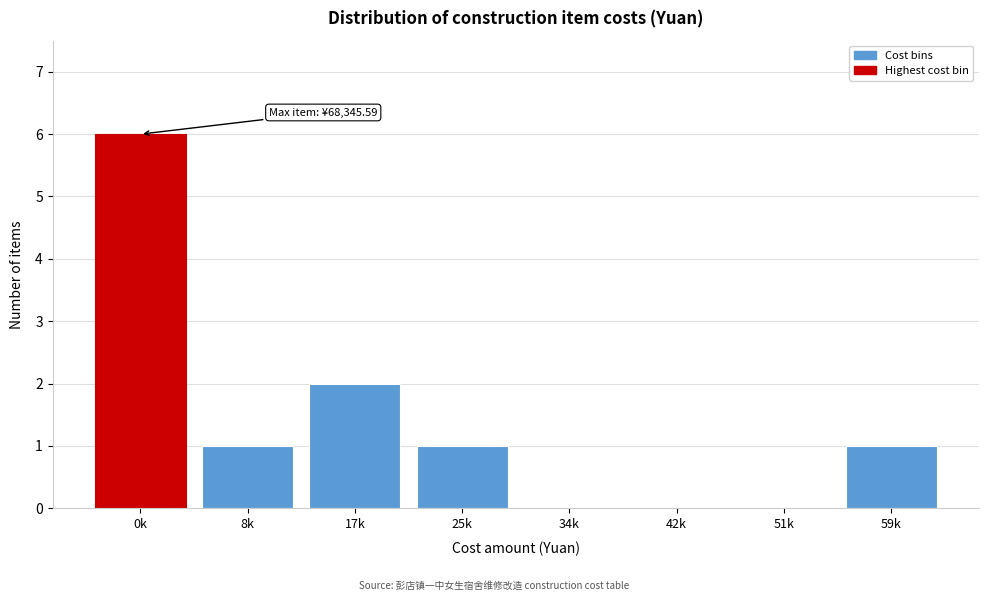

Reading right to left, list all the values displayed in this chart.

59k=1	51k=0	42k=0	34k=0	25k=1	17k=2	8k=1	0k=6